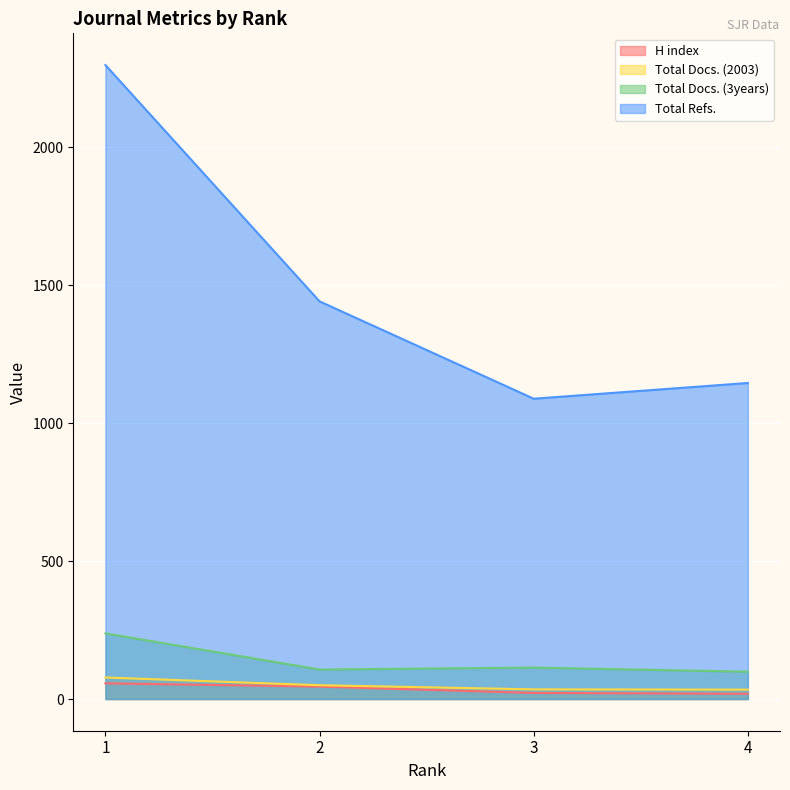

At which category does Total Docs. (3years) reach its first local peak?

3